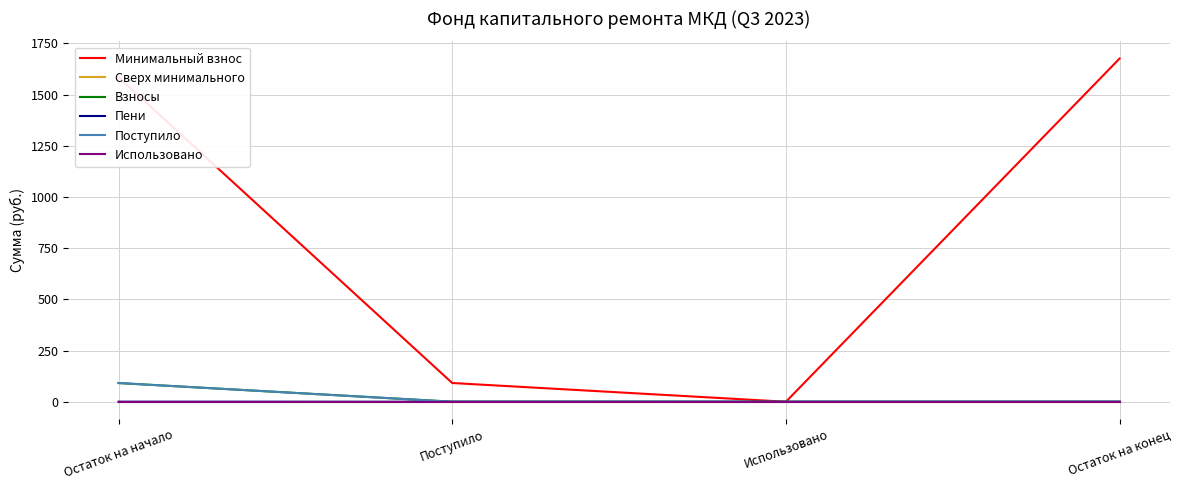

Which series changed the most between Использовано and Остаток на конец?

Минимальный взнос